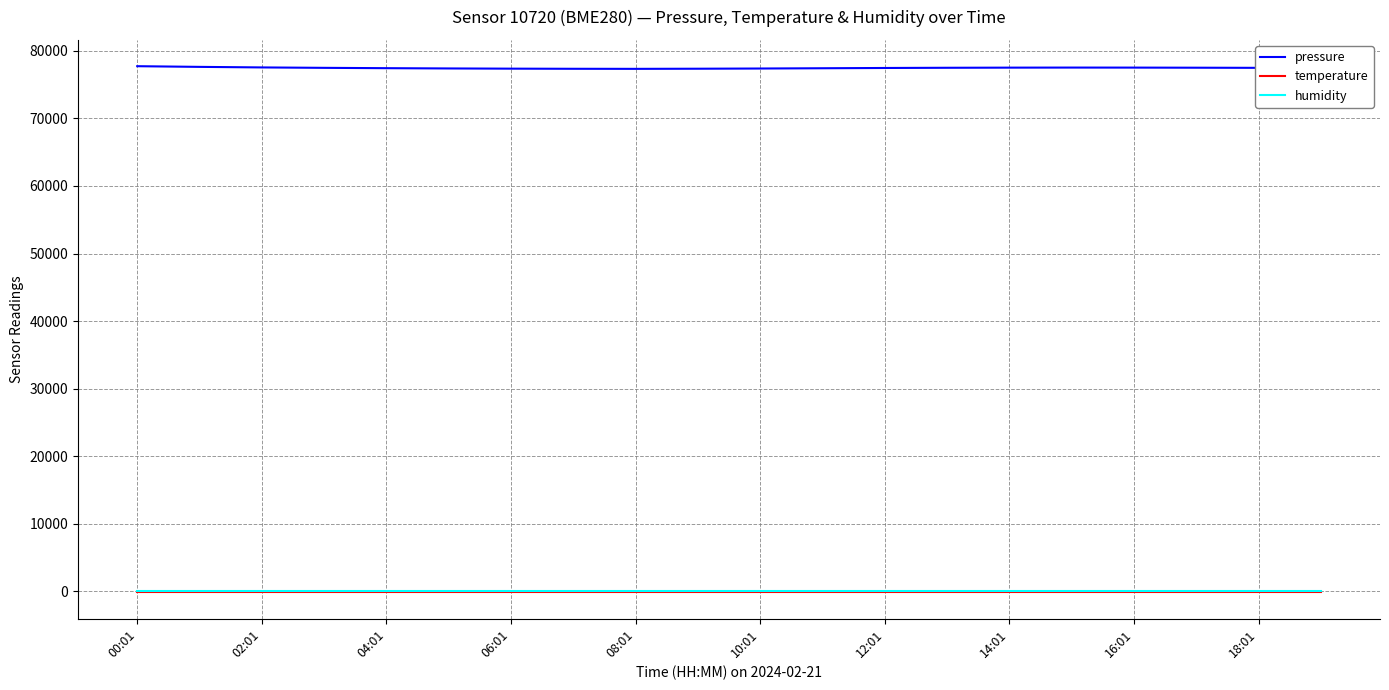

What is the maximum value shown in the chart?

77723.1